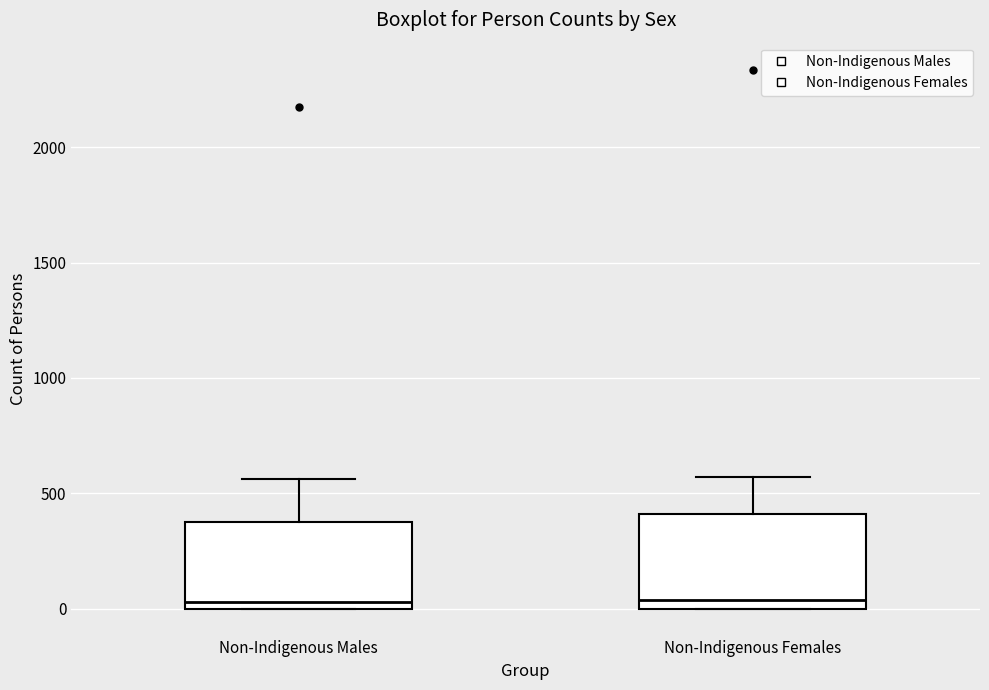

Reading left to right, transcribe this box plot: for each box, give where its median line is, the range the box spans, and where its two whiskers end, as read against the y-axis. The values are not printed on the chart, so give them approximately, as read against the axis.

Non-Indigenous Males: median 50, box 0 to 350, whiskers 0 to 550
Non-Indigenous Females: median 50, box 0 to 400, whiskers 0 to 550